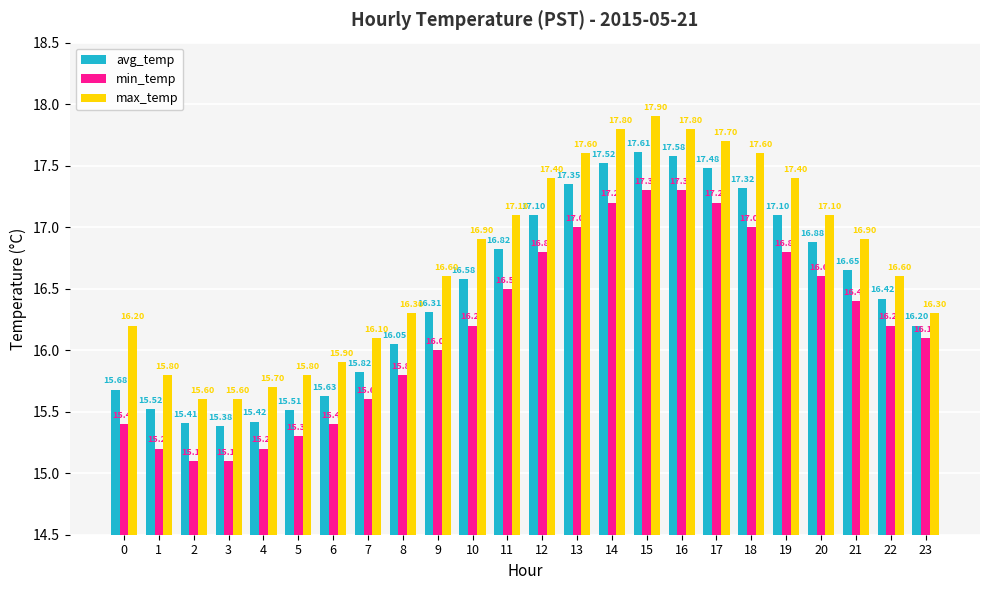

What is the sum of all max_temp values?

401.7